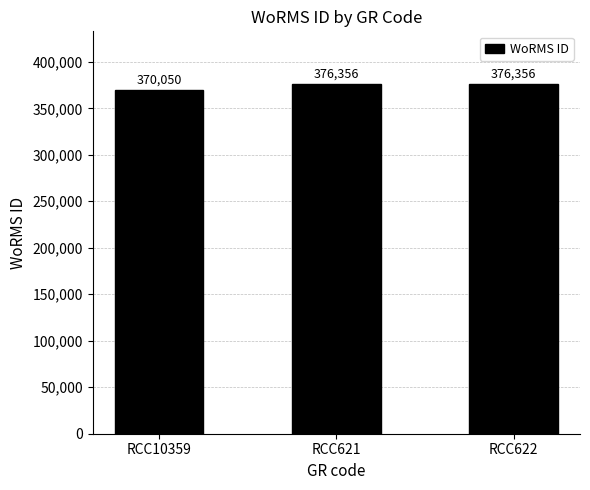

What is the minimum value shown in the chart?

370050